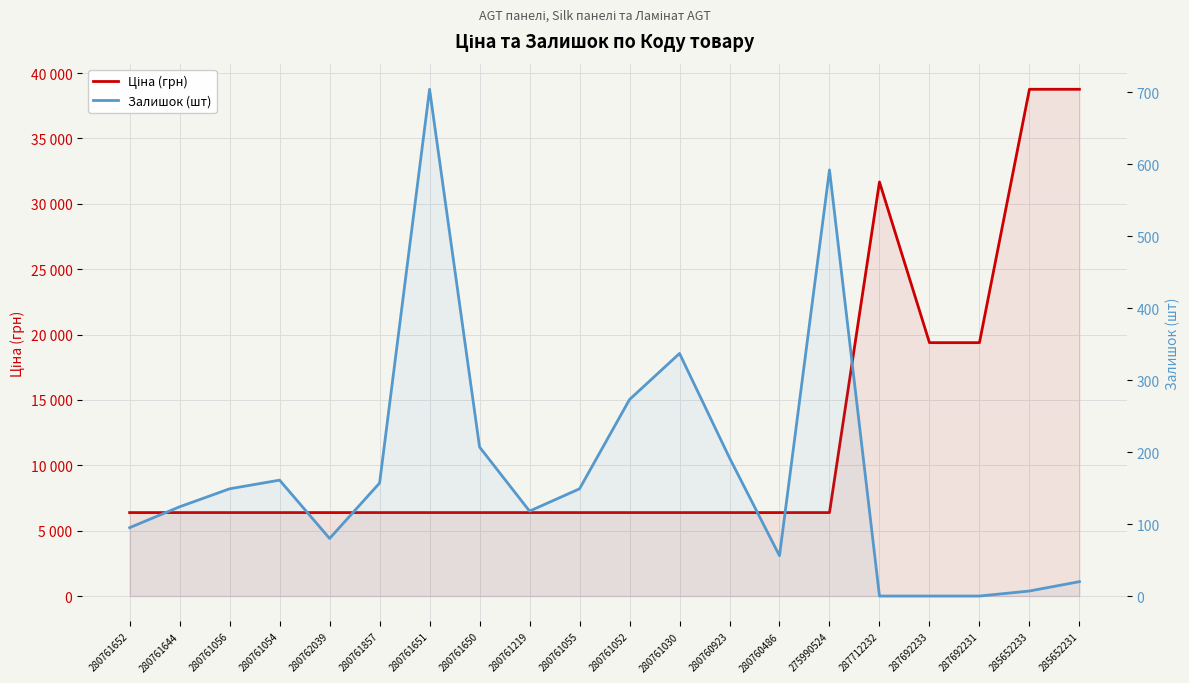

Is the value of Ціна (грн) at 280760486 greater than the value of Залишок (шт) at 287692231?

Yes